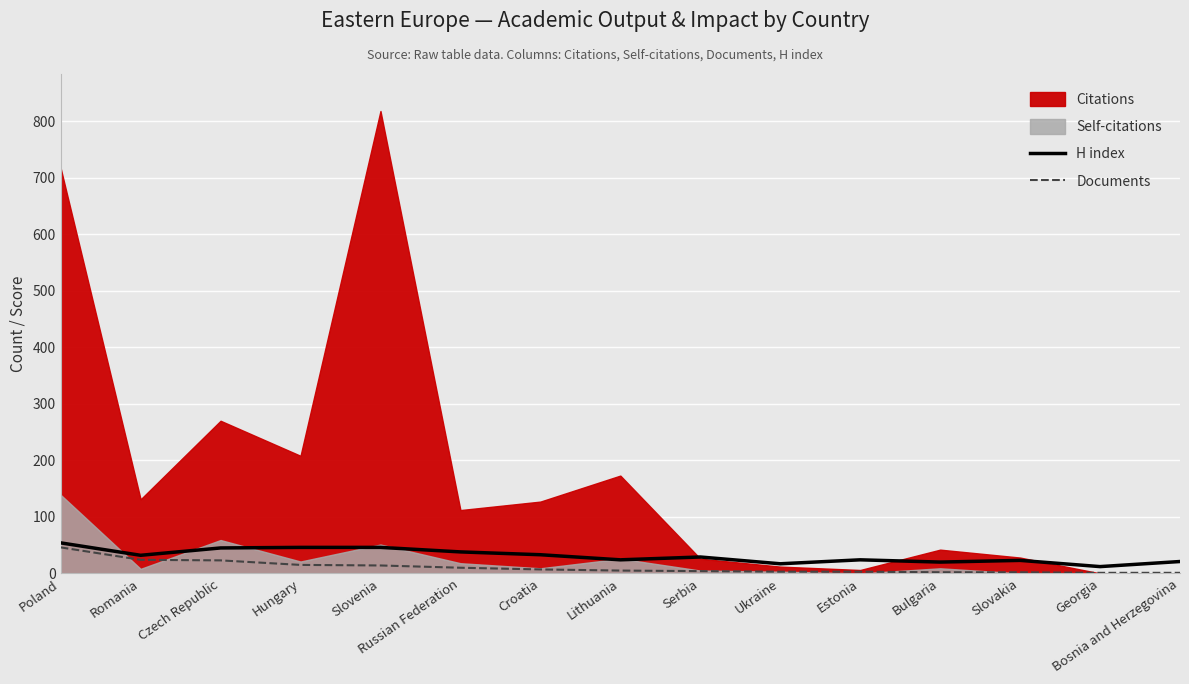

Reading left to right, what are all the values shown in this chart?

H index: 54	32	45	46	46	38	33	24	29	17	24	20	23	12	21
Documents: 46	24	23	15	14	10	7	5	4	3	3	2	2	1	1